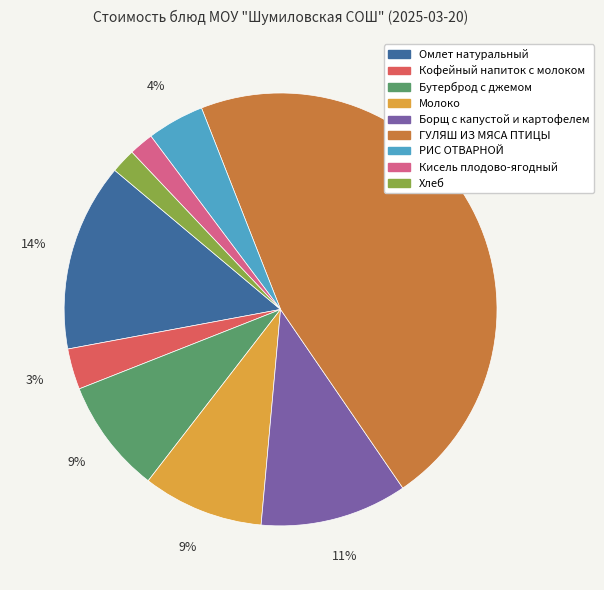

True or false: Кофейный напиток с молоком accounts for 18% of the total.

False